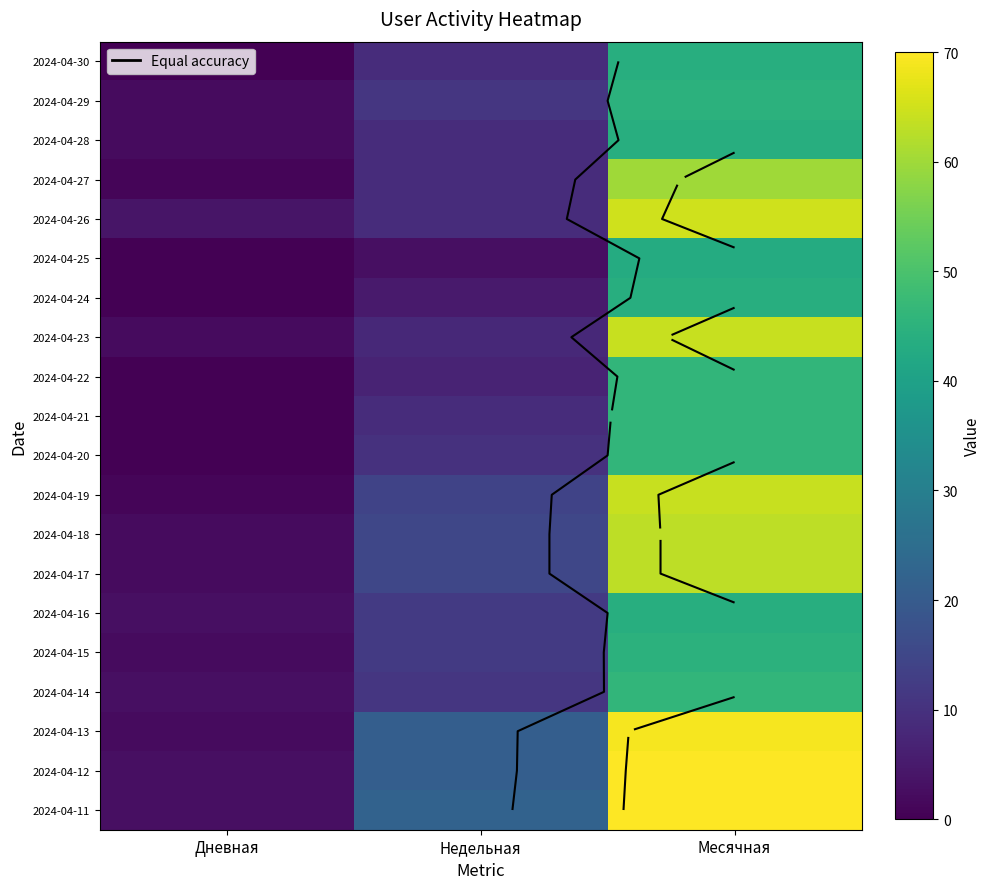

Where does the 2024-04-12 series first go above 21?

Месячная